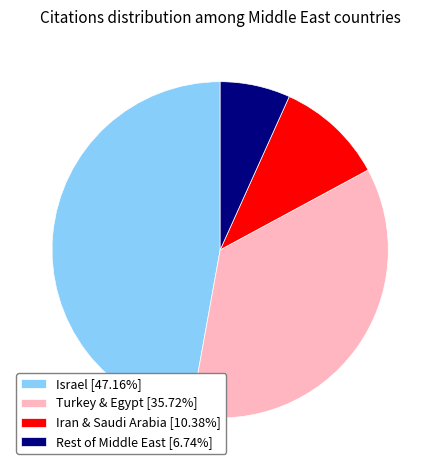

Does Rest of Middle East [6.74%] account for over 50% of the chart?

No